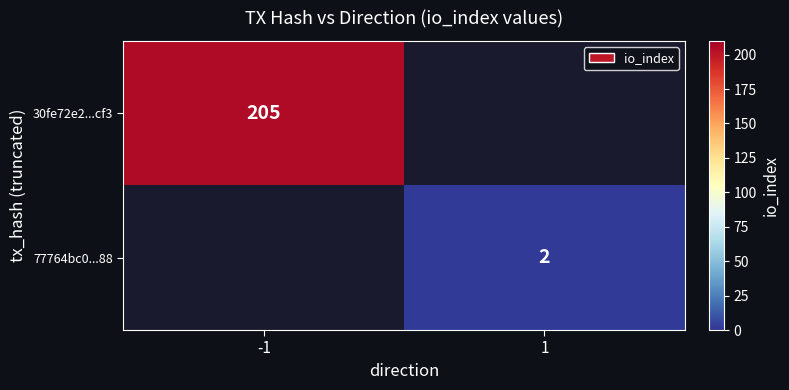

How many data points does each series have?

2